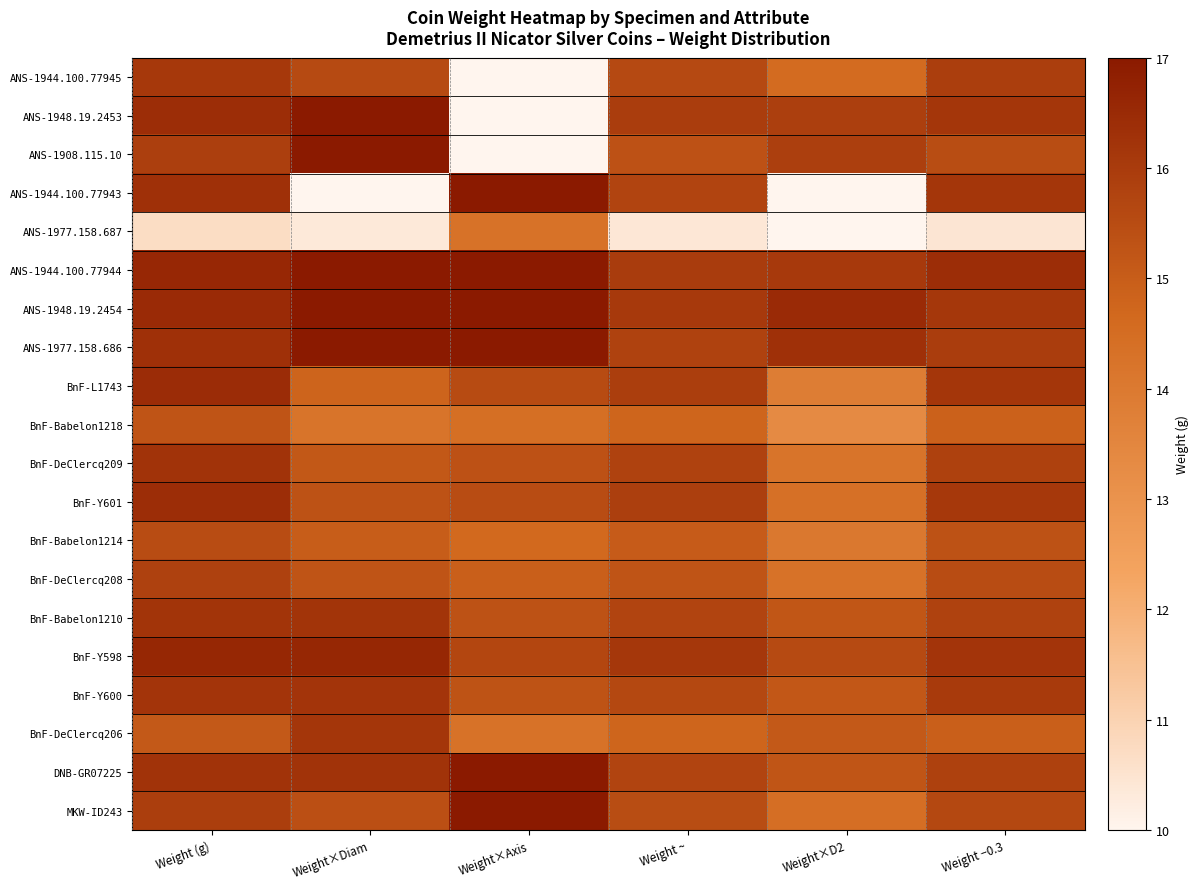

What is the total value across all series at Weight −0.3?

310.7